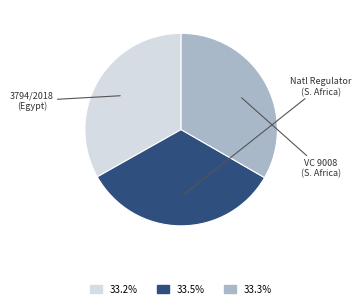

How many segments does this pie chart have?

3